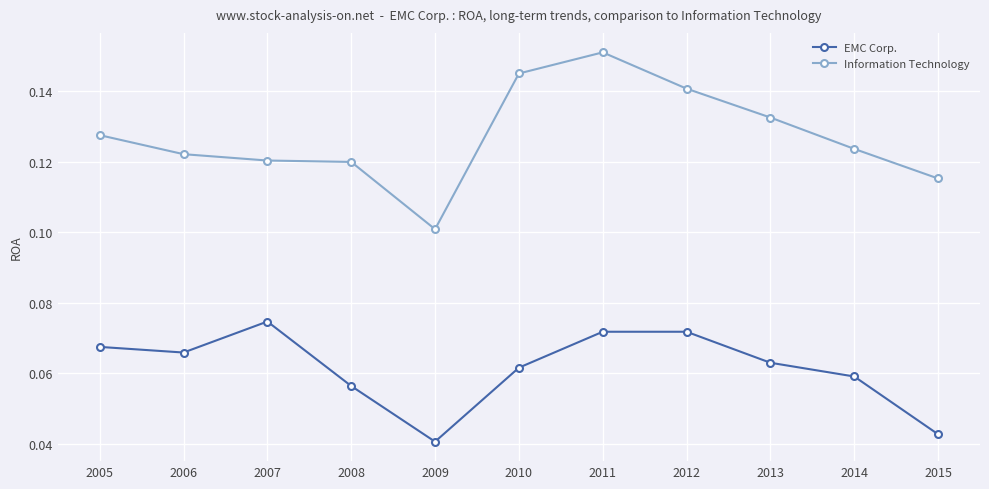

True or false: Information Technology has more than 0 interior local peaks.

True